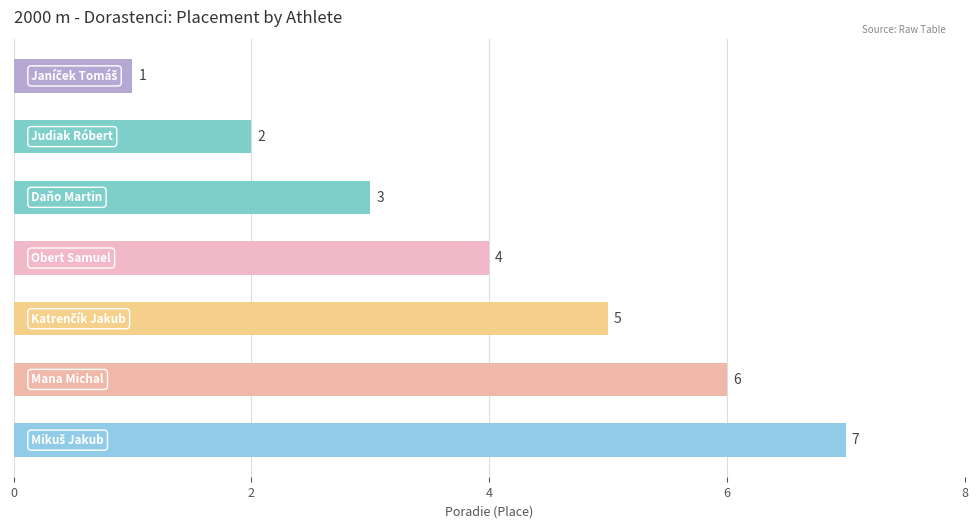

Count the values in the range 2 to 6.

5